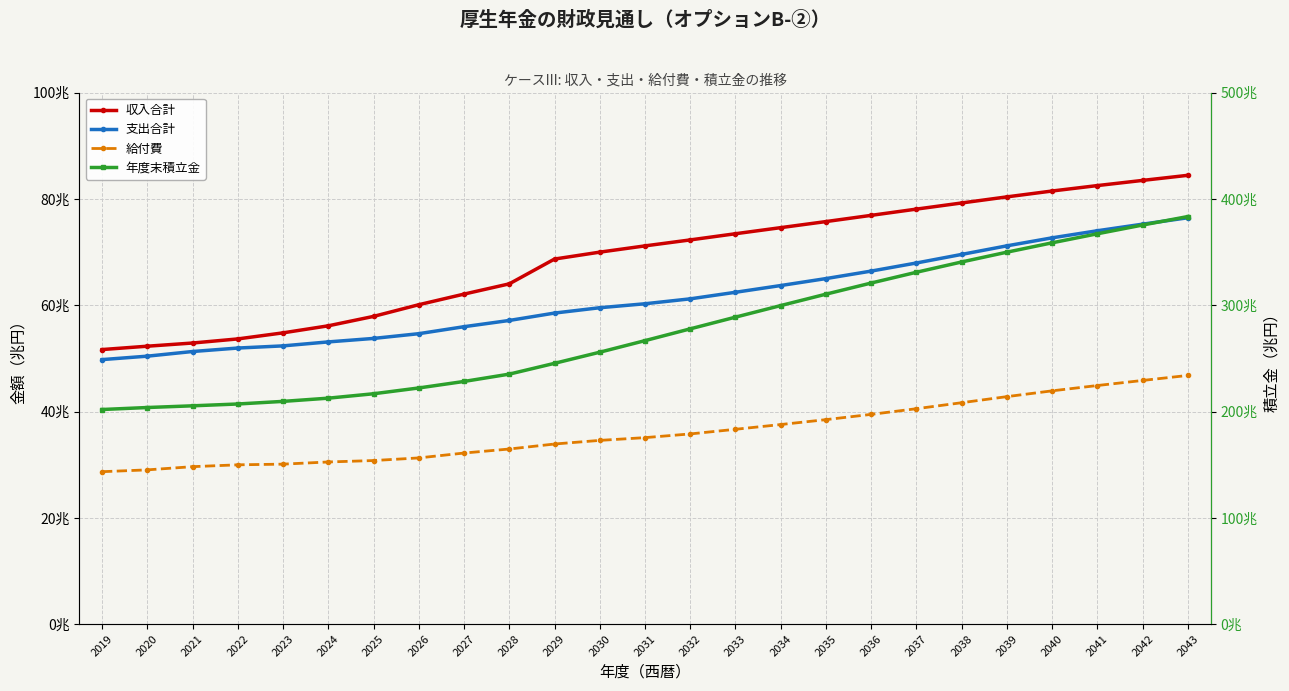

True or false: 給付費 has more than 0 points higher than both neighbors.

False